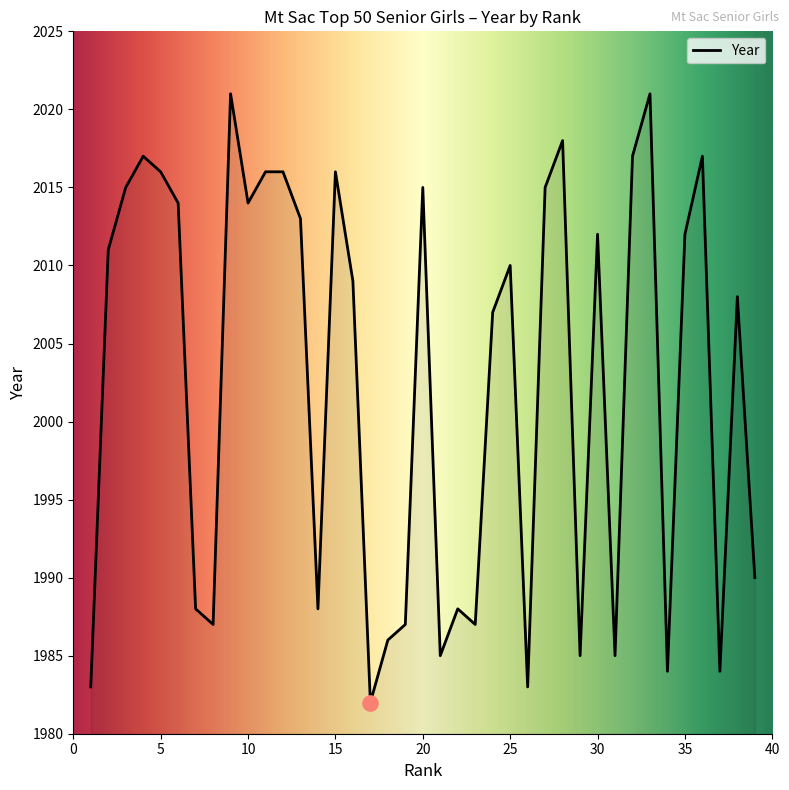

What is the smallest value displayed?

1982